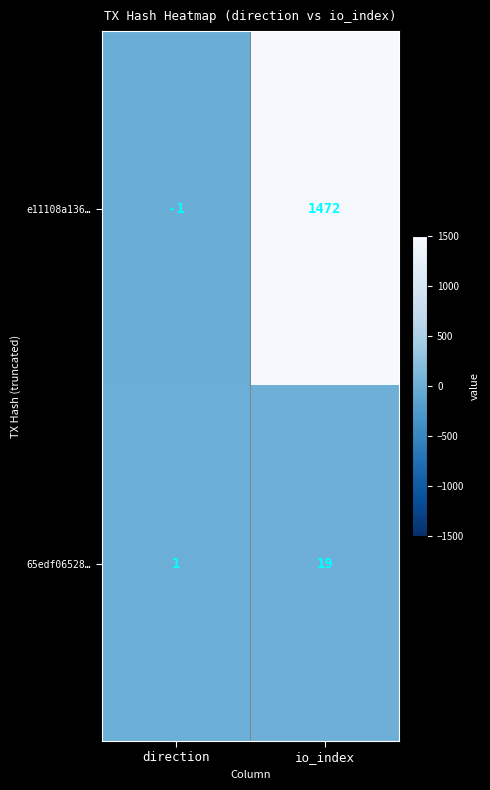

List the labels in order of e11108a136… value, smallest first.

direction, io_index